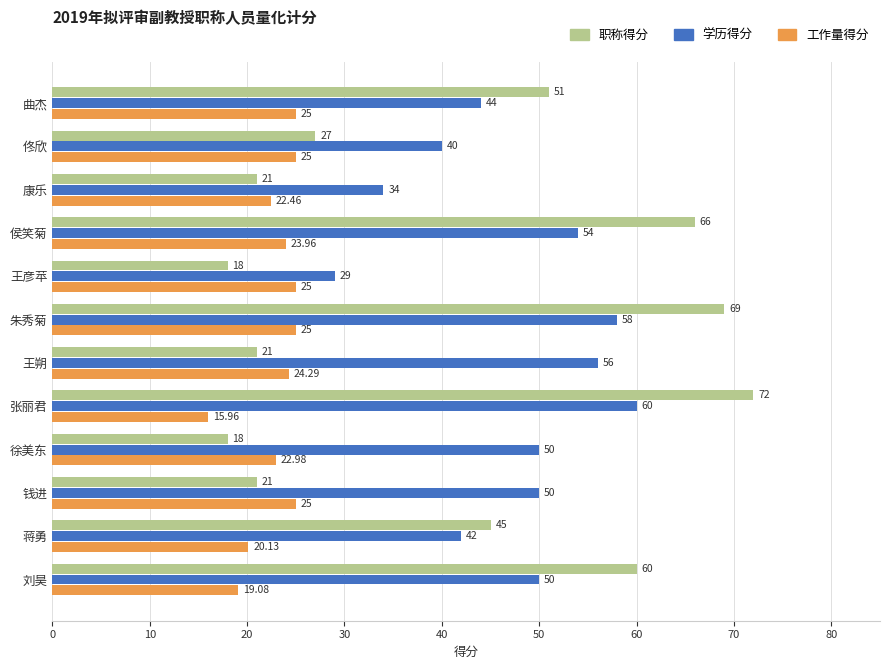

Count the number of data series in this chart.

3